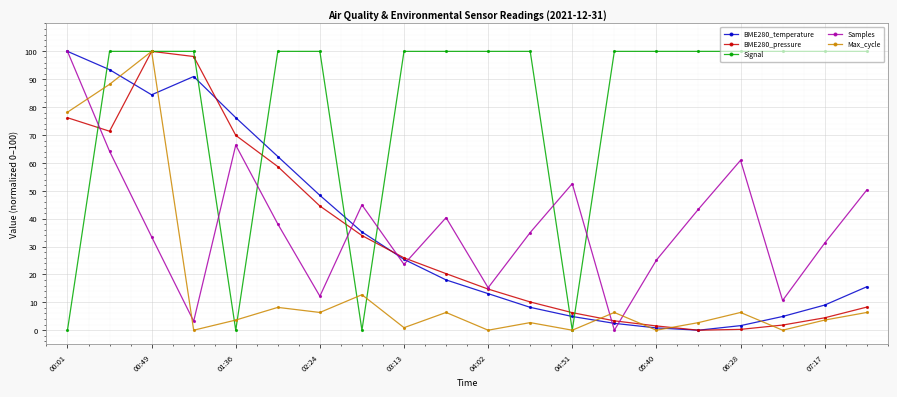

Which series has the largest total across all categories?

Signal